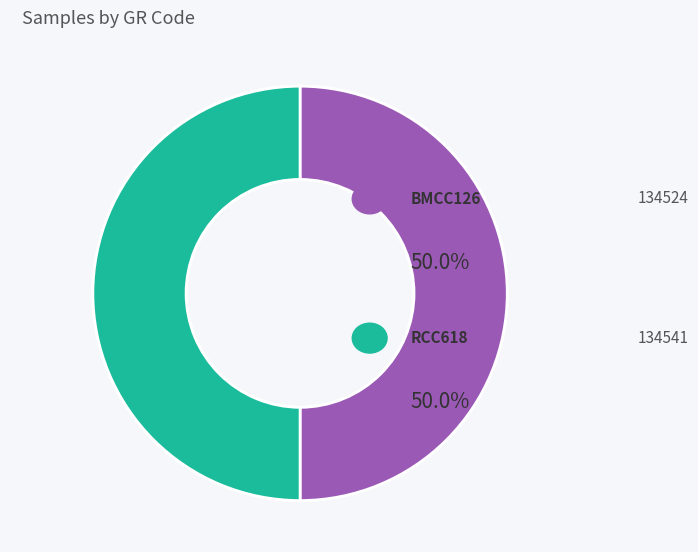

True or false: BMCC126 accounts for 50% of the total.

True